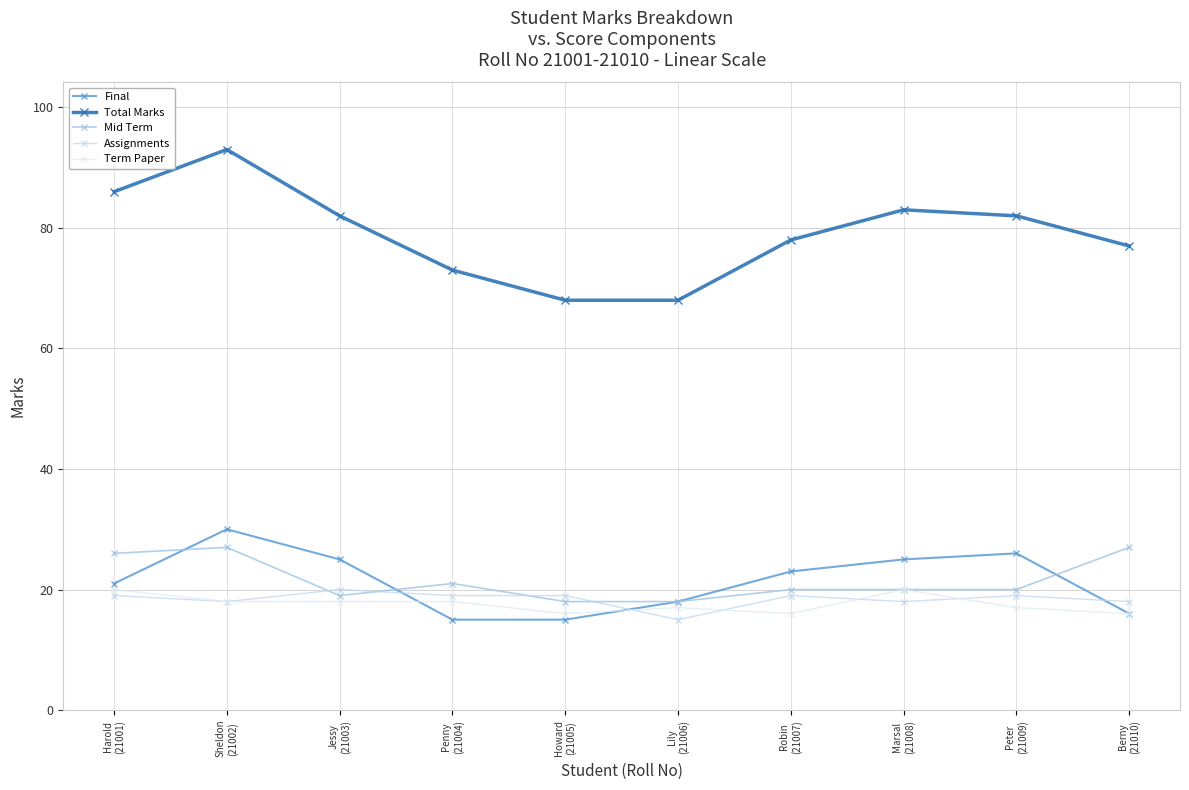

Which series has the largest total across all categories?

Total Marks